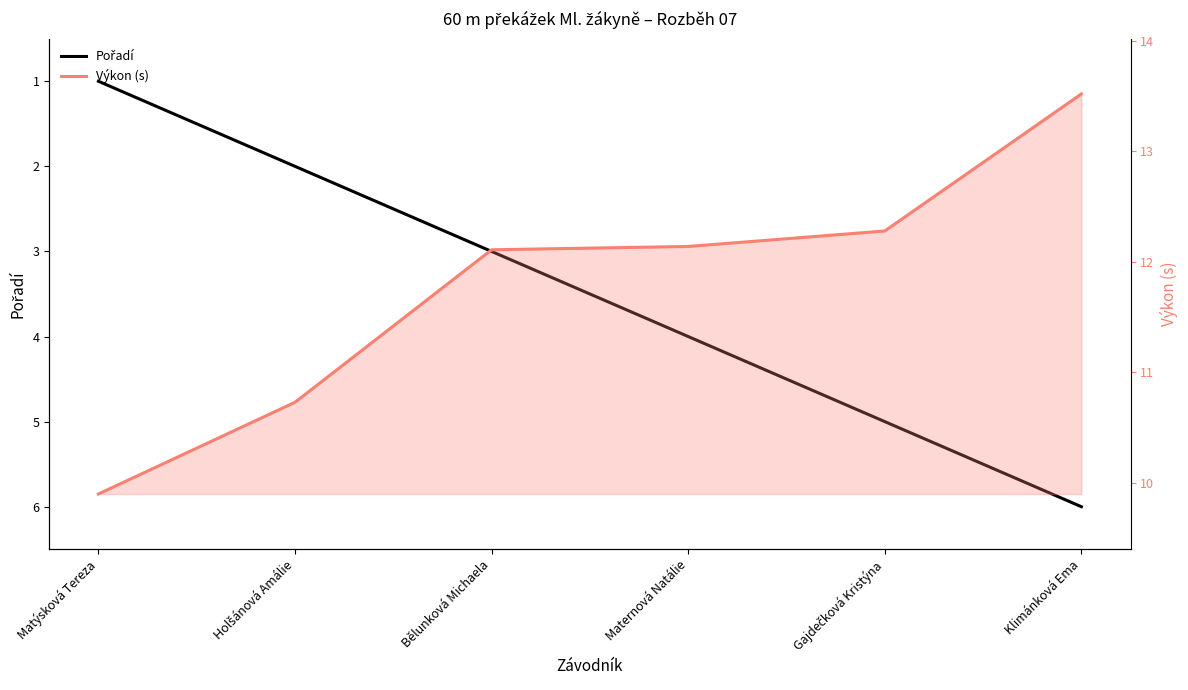

True or false: Výkon (s) and Pořadí intersect in this chart.

False